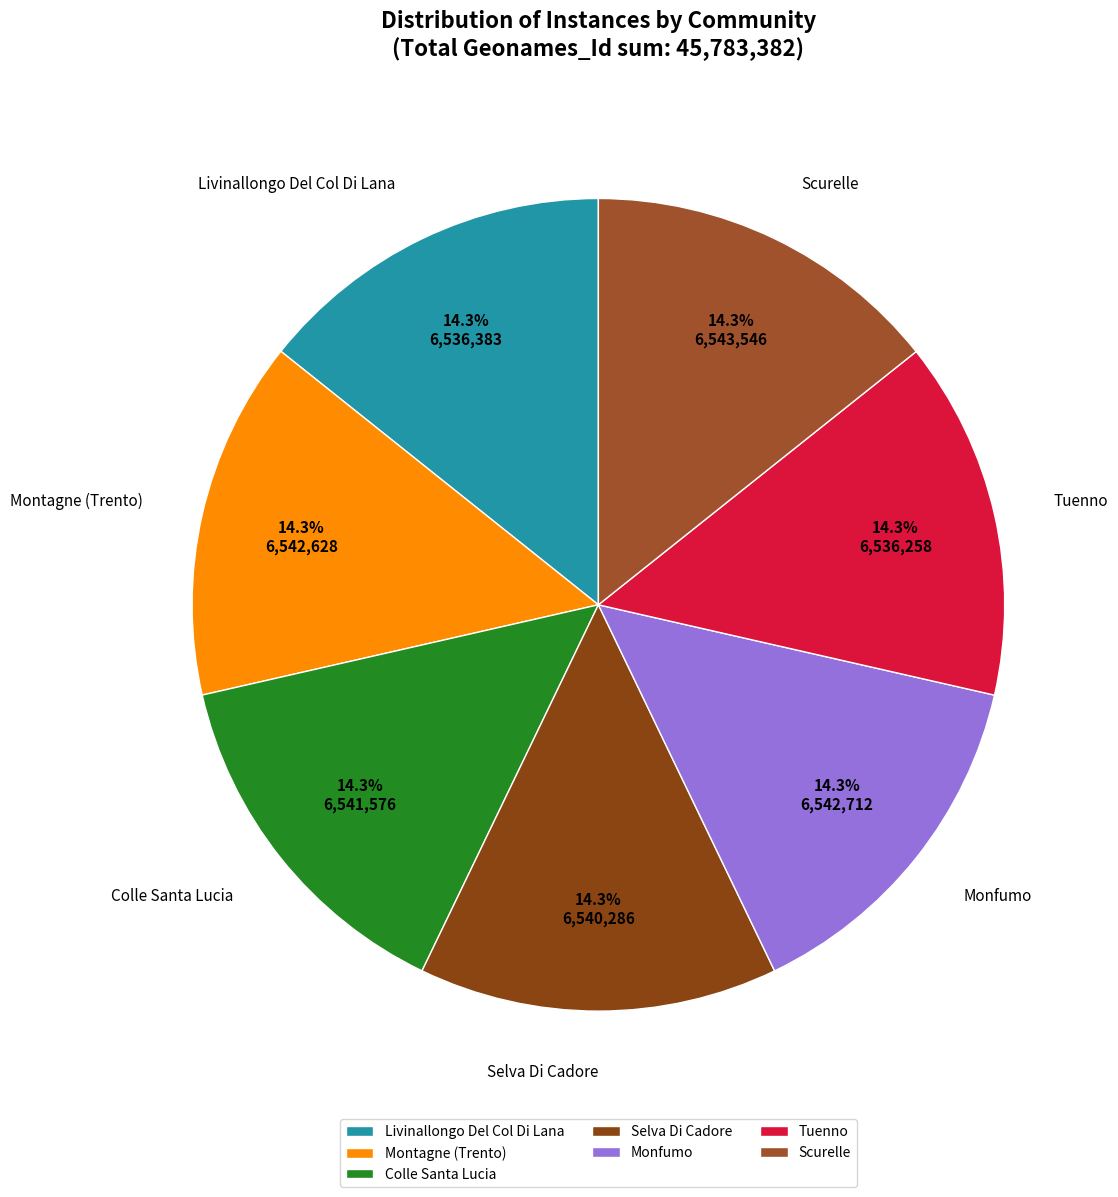

What percentage is the Colle Santa Lucia slice, to the nearest percent?

14%